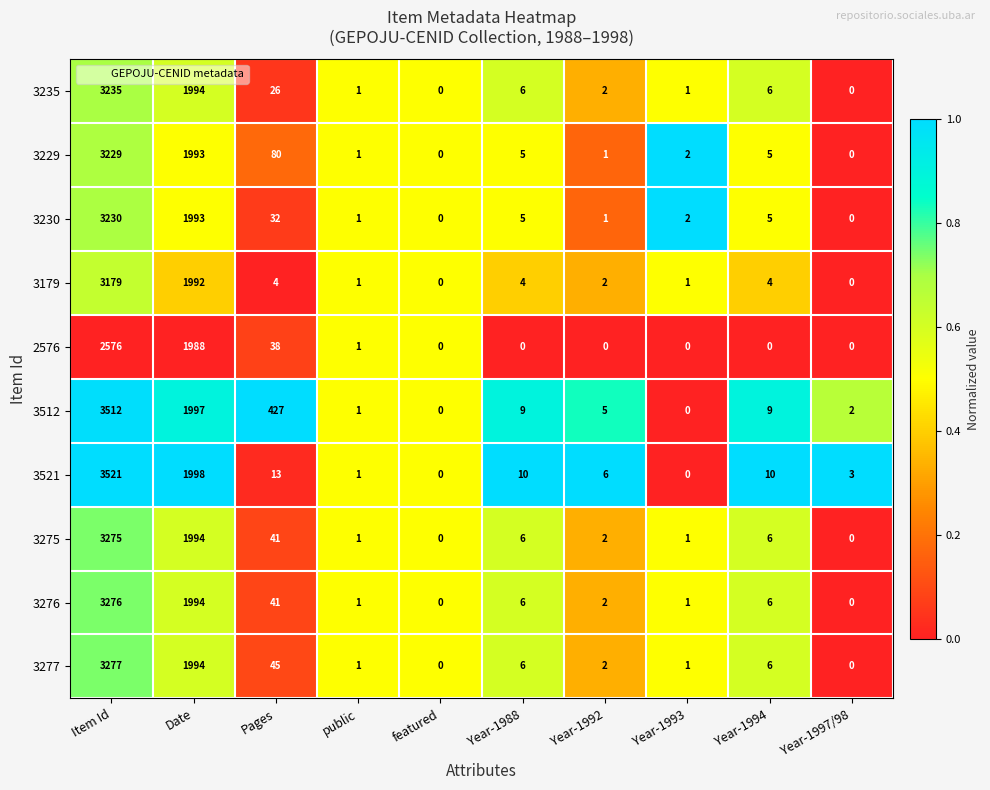

Which series has the largest range (max minus min)?

3521